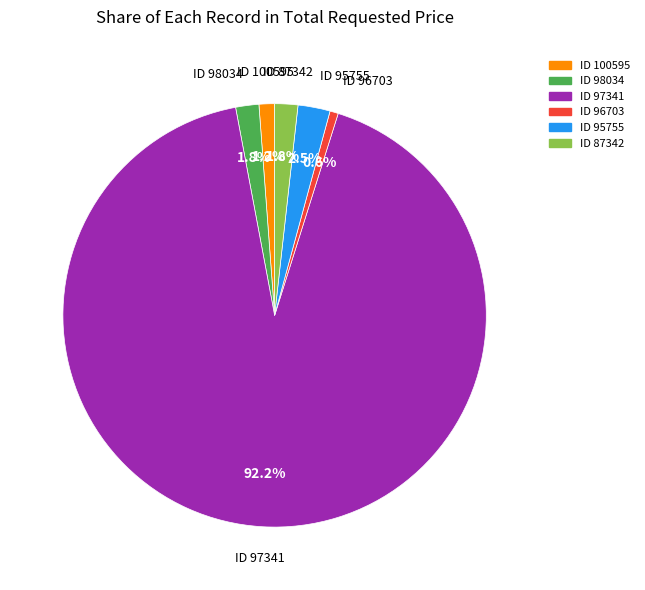

Is there any slice that represents more than half of the pie?

Yes